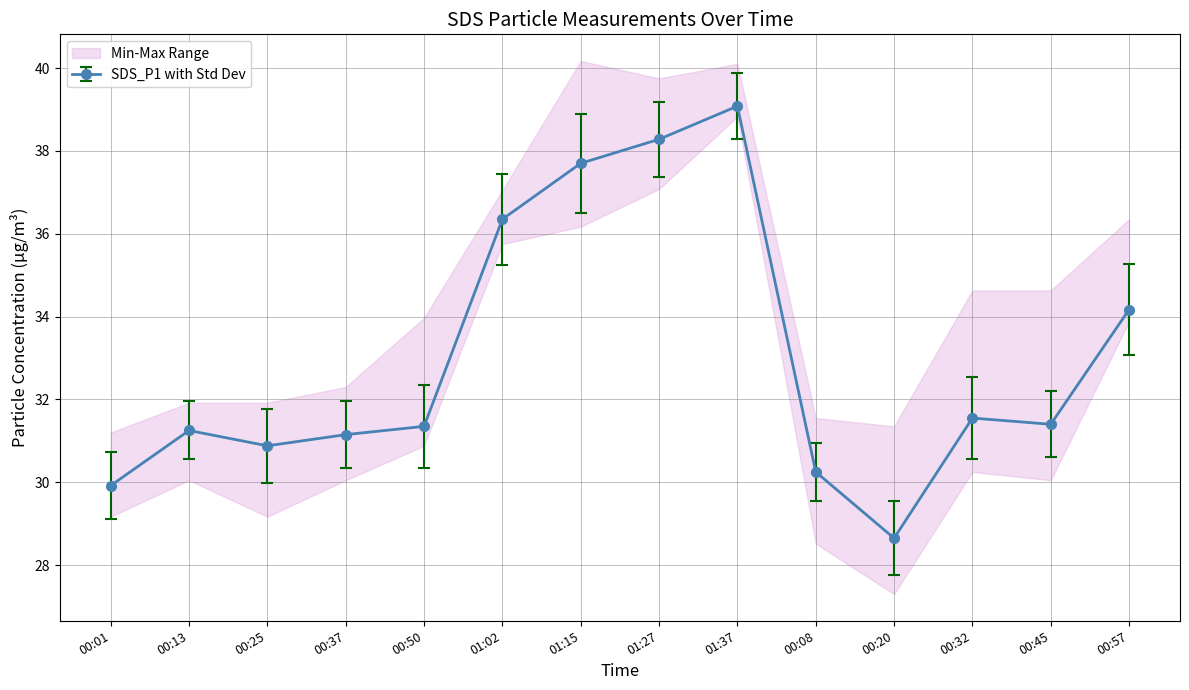

What is the total value across all series at 00:50?

61.7